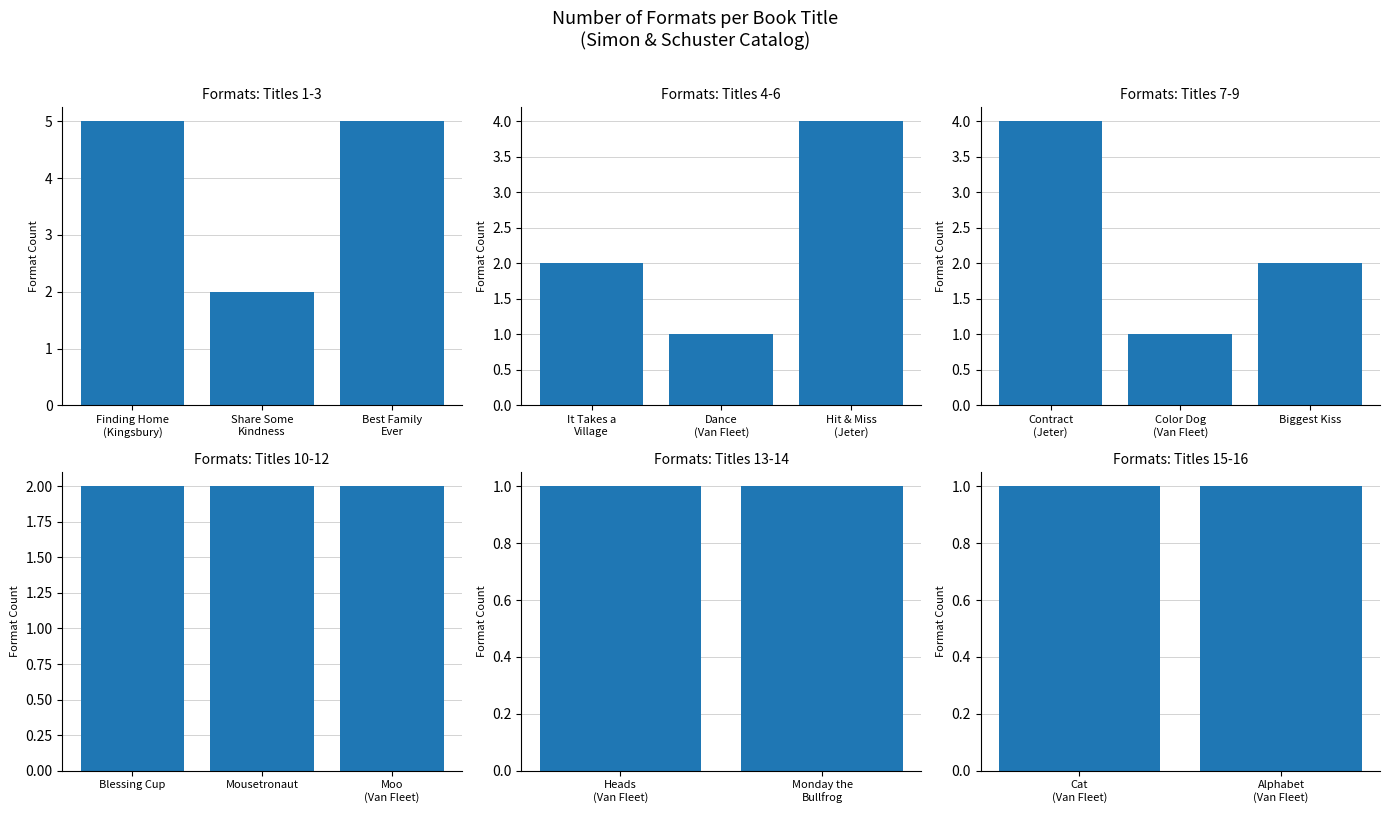

Approximately how many times larger is the value at Derek Jeter (Hit & Miss) compared to Mark Kelly?

2.0